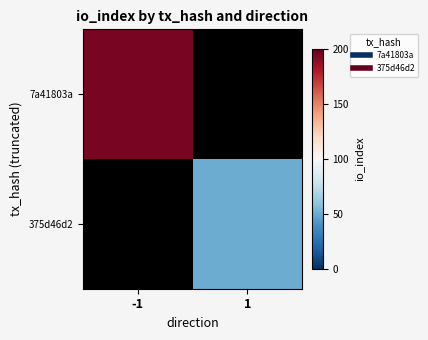

How many positive values does the 7a41803a series have?

1